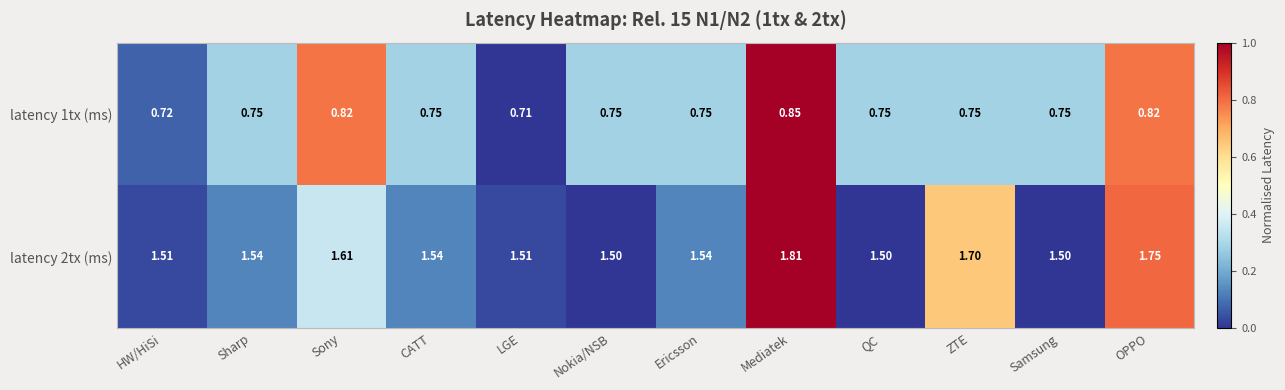

Rank the series by their maximum value, from highest to lowest.

latency 2tx (ms), latency 1tx (ms)